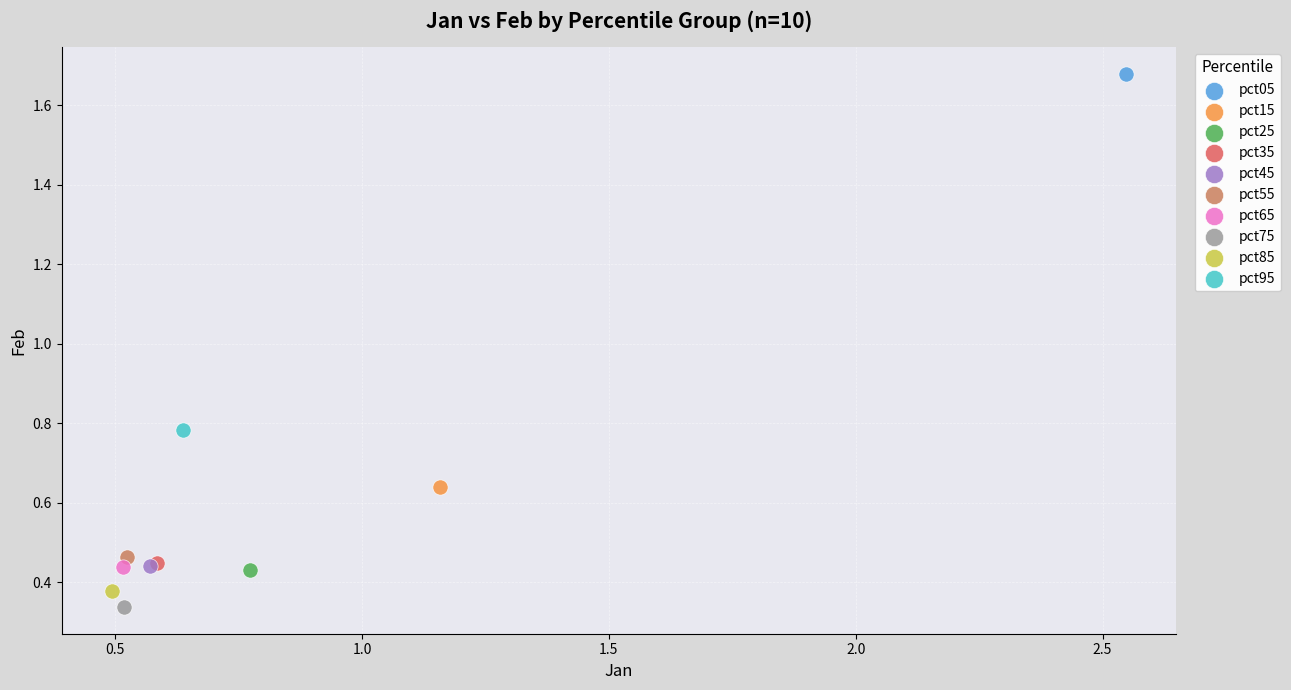

What are all the series names shown in the legend?

pct05, pct15, pct25, pct35, pct45, pct55, pct65, pct75, pct85, pct95